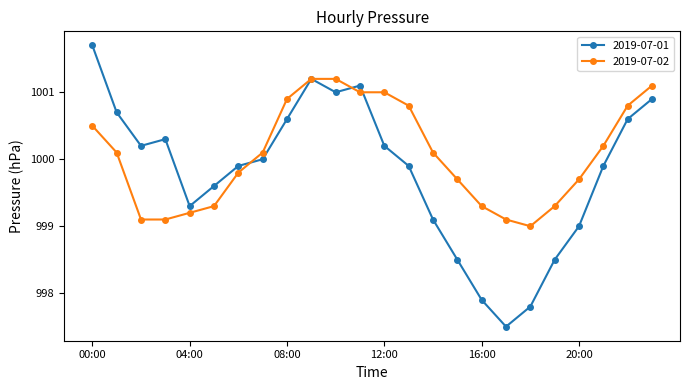

What are all the series names shown in the legend?

2019-07-01, 2019-07-02